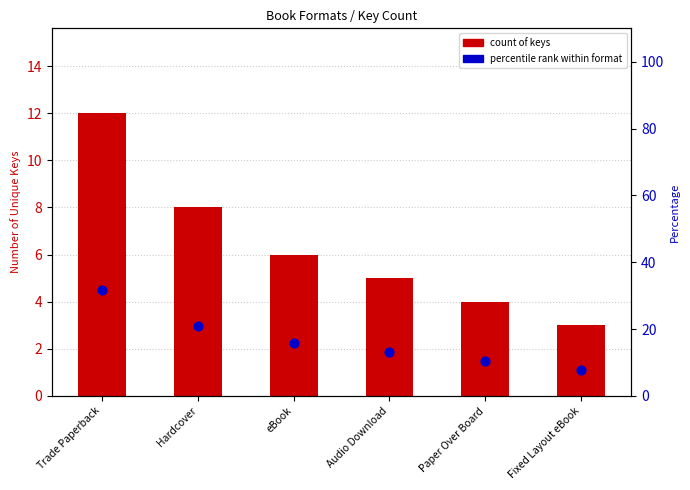

Which series has the largest total across all categories?

percentile rank within format